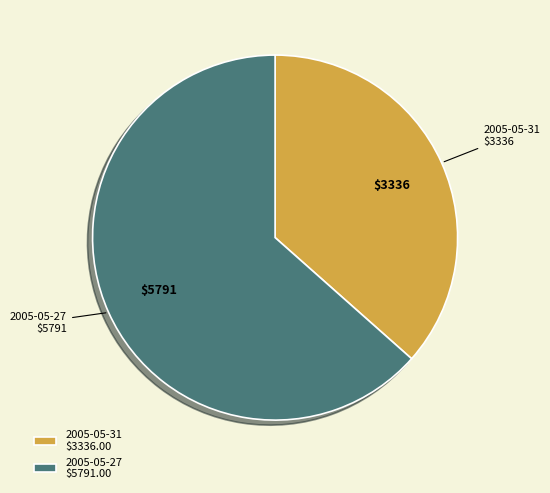

Is it true that 2005-05-31 is 37% of the pie?

True